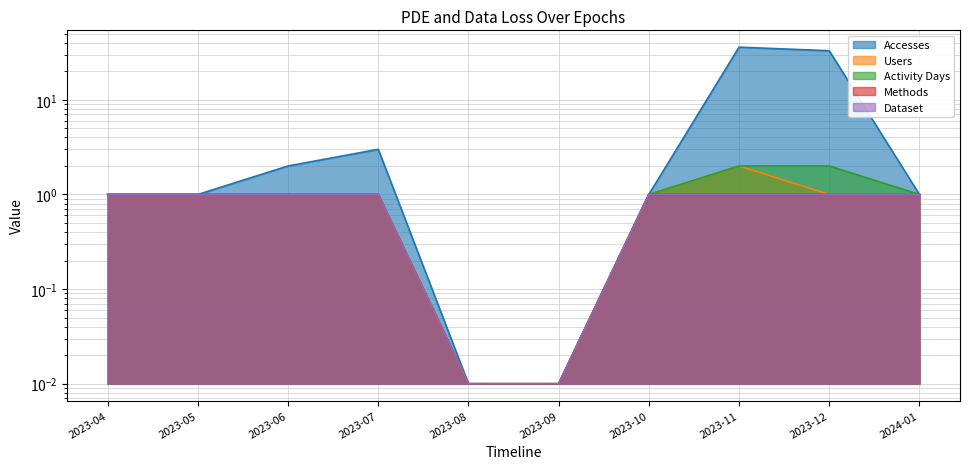

True or false: Activity Days has a value of 0.4 at 2023-05.

False